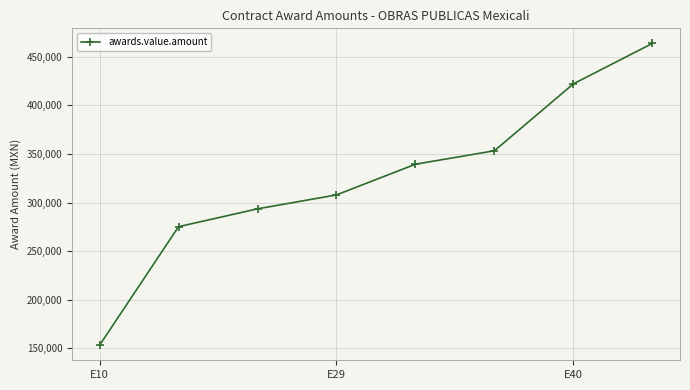

What is the difference between the maximum and minimum values?

310356.1